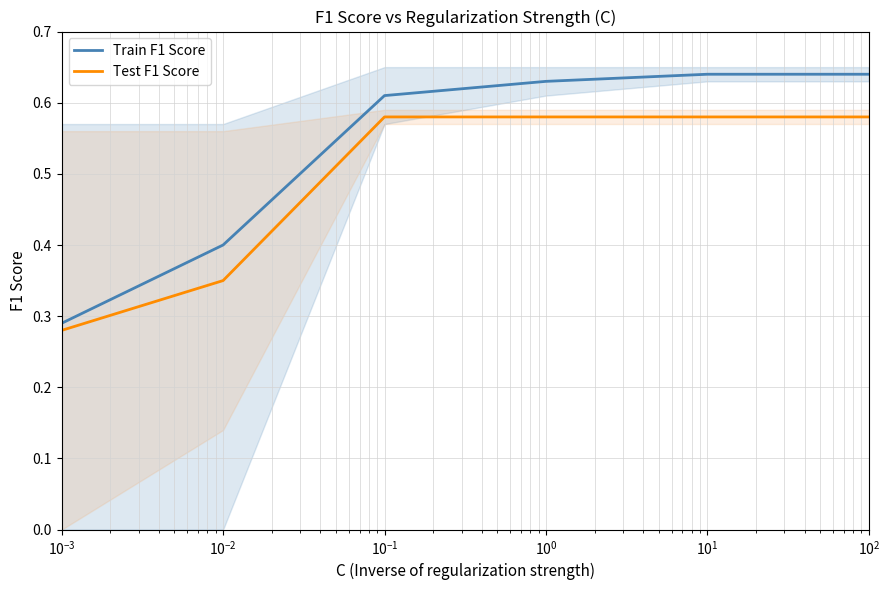

The Train F1 Score series shows 0.4 at $\mathdefault{10^{0}}$. True or false?

False